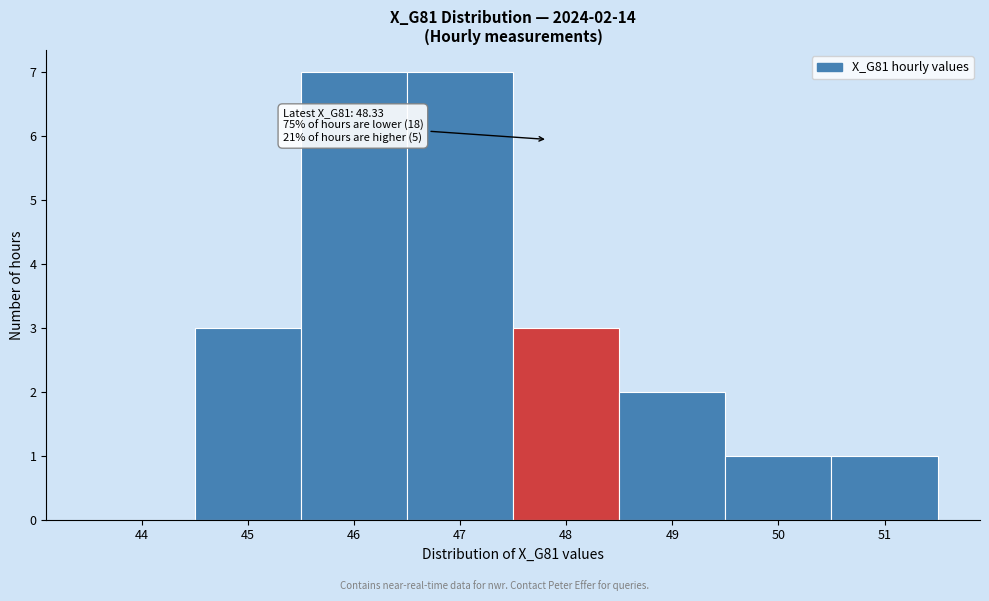

Reading left to right, what are all the values shown in this chart?

44=0	45=3	46=7	47=7	48=3	49=2	50=1	51=1